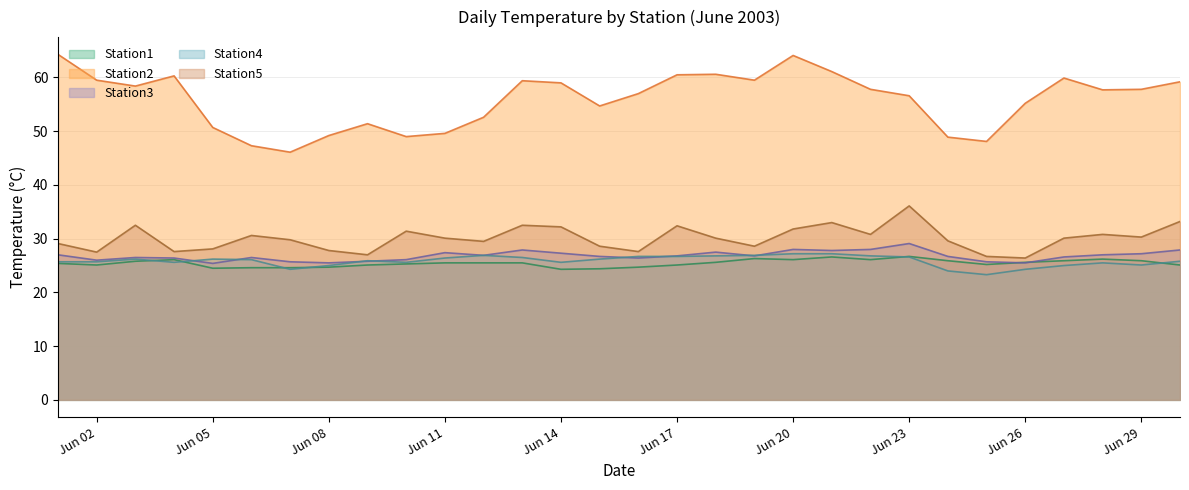

How many values in the Station2 series exceed 57?

16